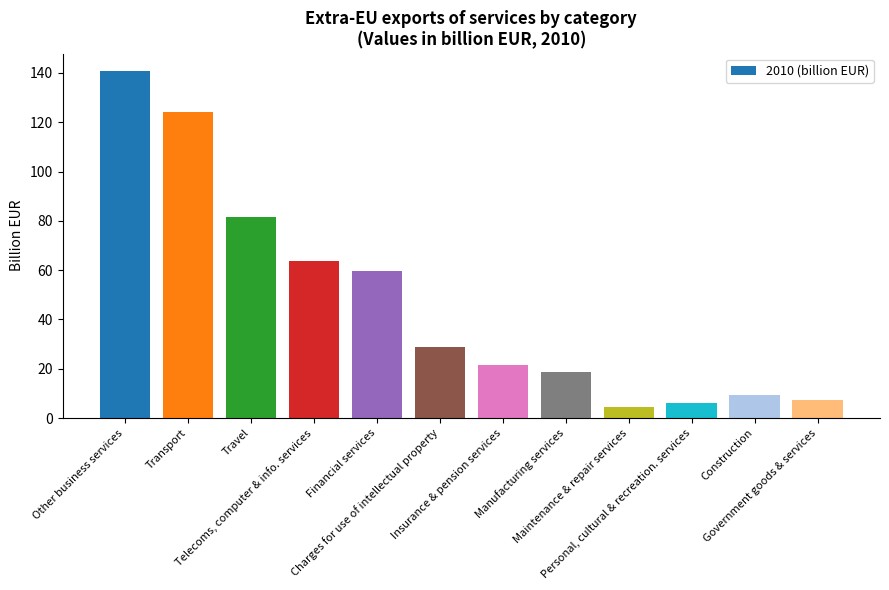

Read the value at Insurance & pension services.

21.6